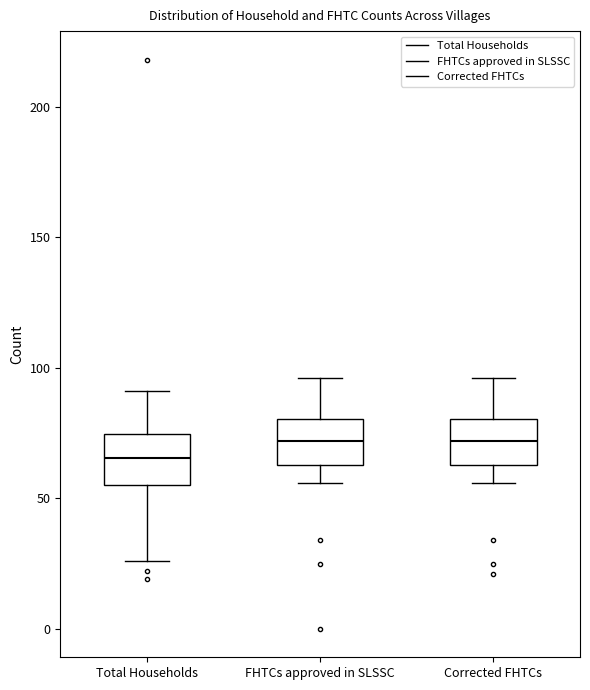

Reading left to right, read every box against the y-axis: the position of its median line, the range the box covers, and the ends of its whiskers. The values are not printed on the chart, so give them approximately, as read against the axis.

Total Households: median 65, box 55 to 75, whiskers 25 to 90
FHTCs approved in SLSSC: median 70, box 65 to 80, whiskers 55 to 95
Corrected FHTCs: median 70, box 65 to 80, whiskers 55 to 95